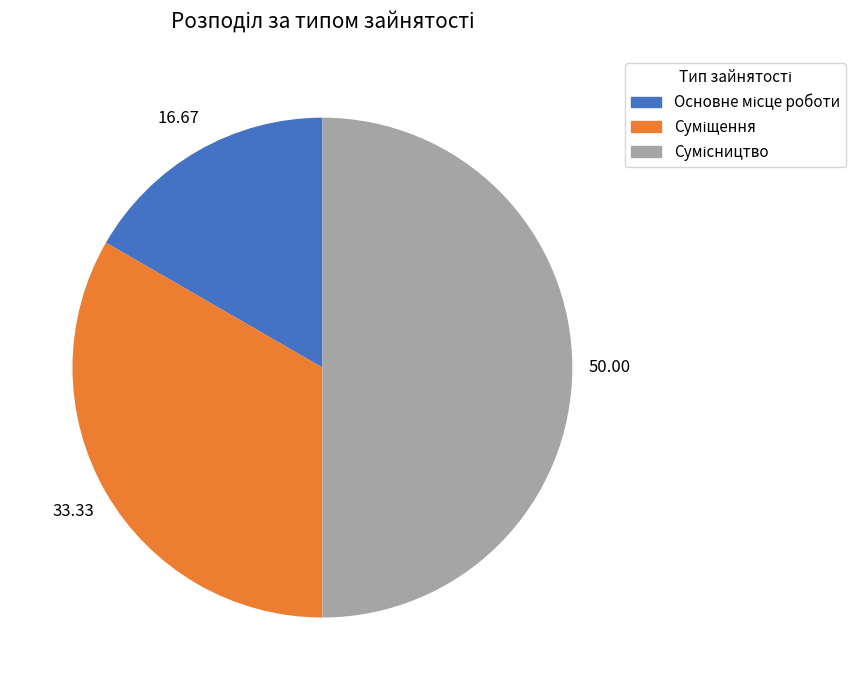

How many segments does this pie chart have?

3